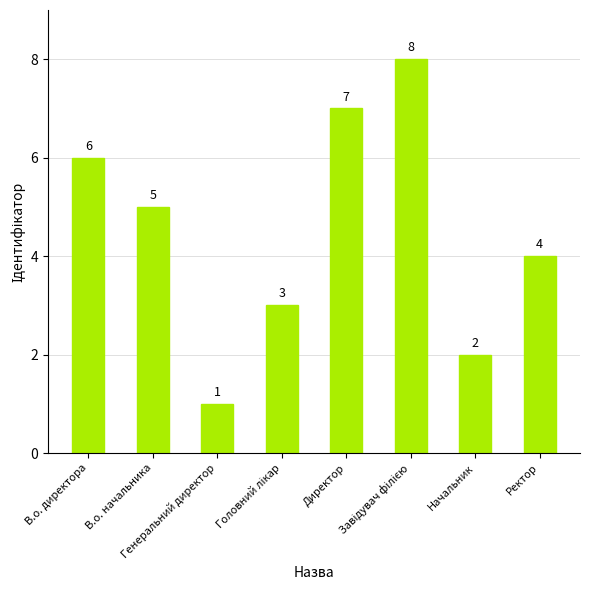

What is the sum of all values?

36